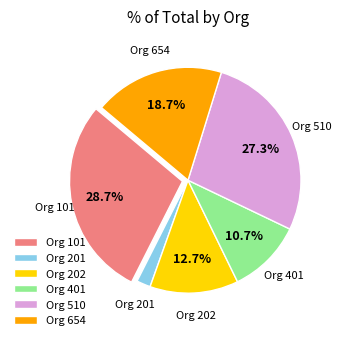

Is there any slice that represents more than half of the pie?

No